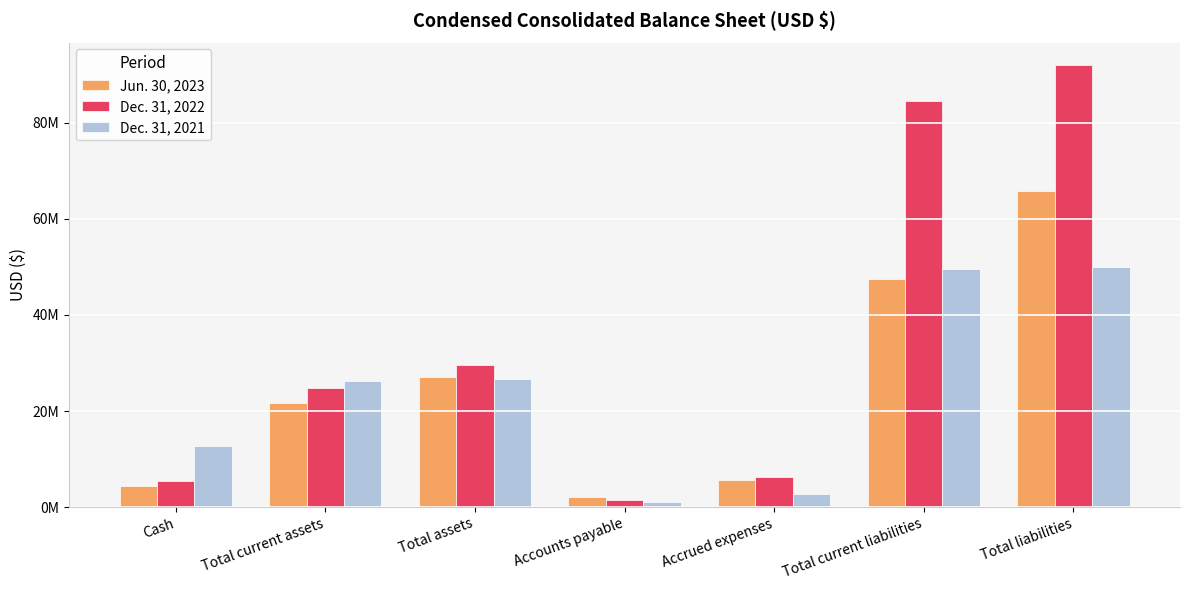

At which category is the sum across all series the highest?

Total liabilities